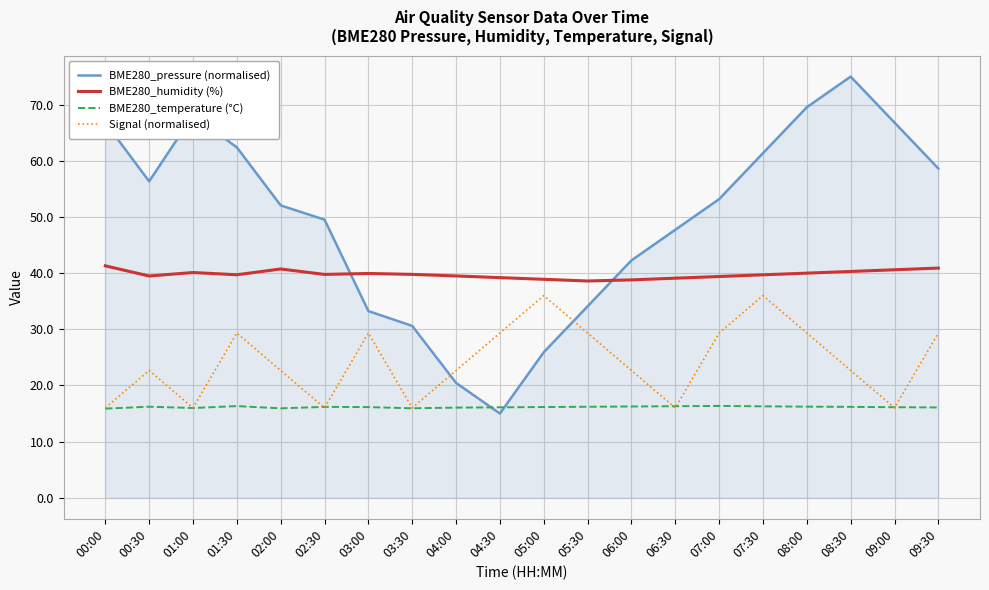

At which category does the chart reach its peak across all series?

08:30